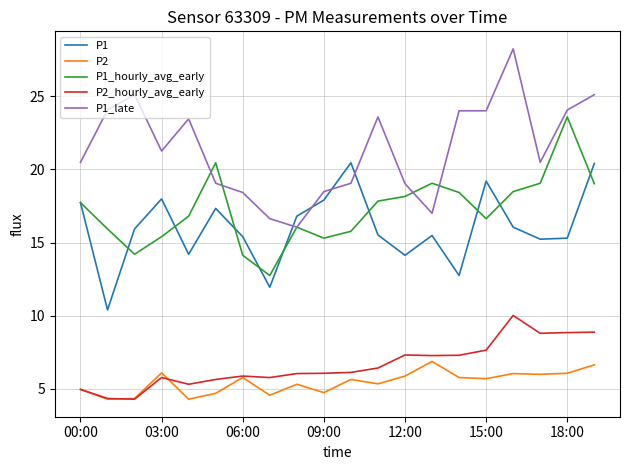

What are all the series names shown in the legend?

P1, P2, P1_hourly_avg_early, P2_hourly_avg_early, P1_late